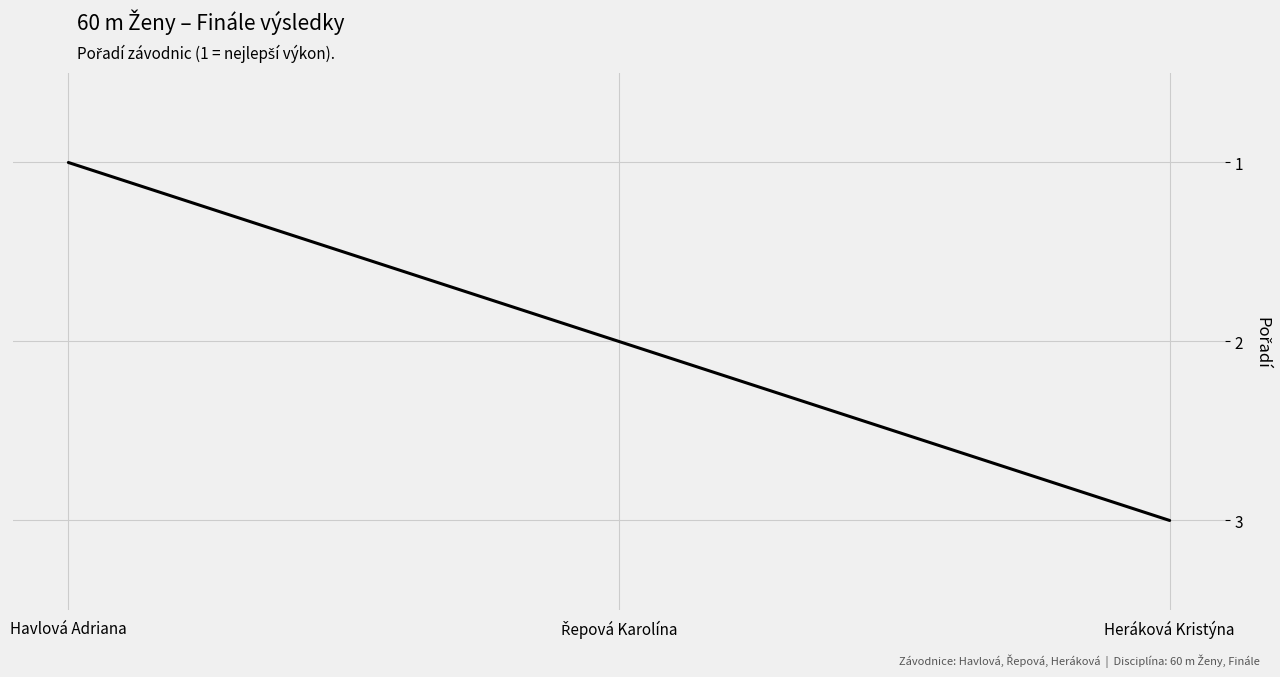

What value does the data have at Heráková Kristýna?

3